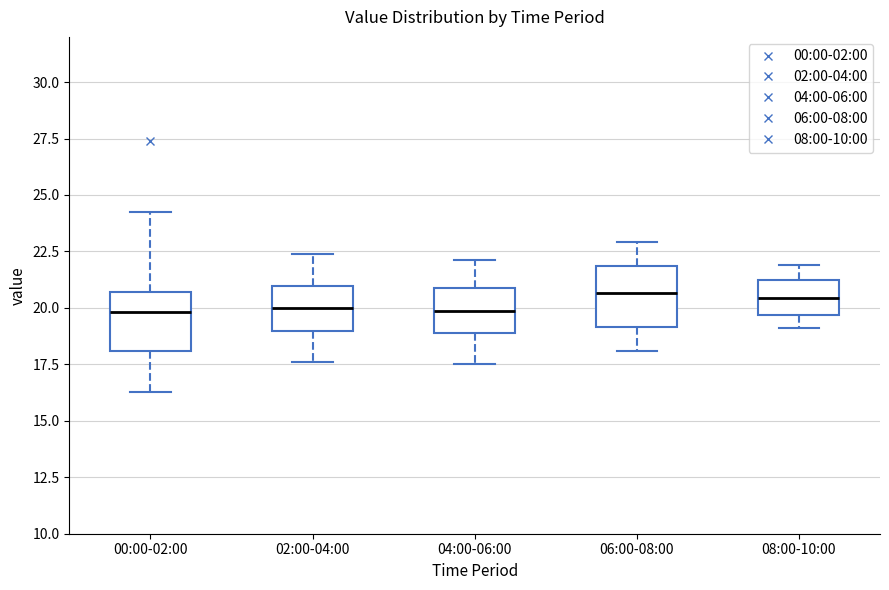

Where is the upper edge of the box for 08:00-10:00 on the y-axis? The values are not printed on the chart, so give them approximately, as read against the axis.

21.0